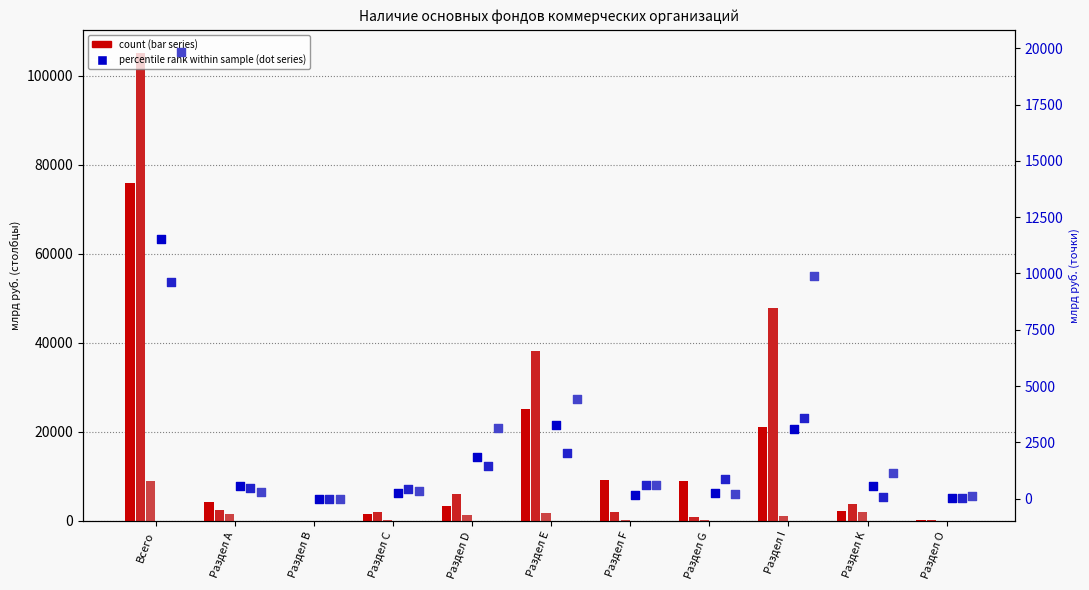

Which series reaches the maximum Y coordinate?

Всего основных фондов 2013